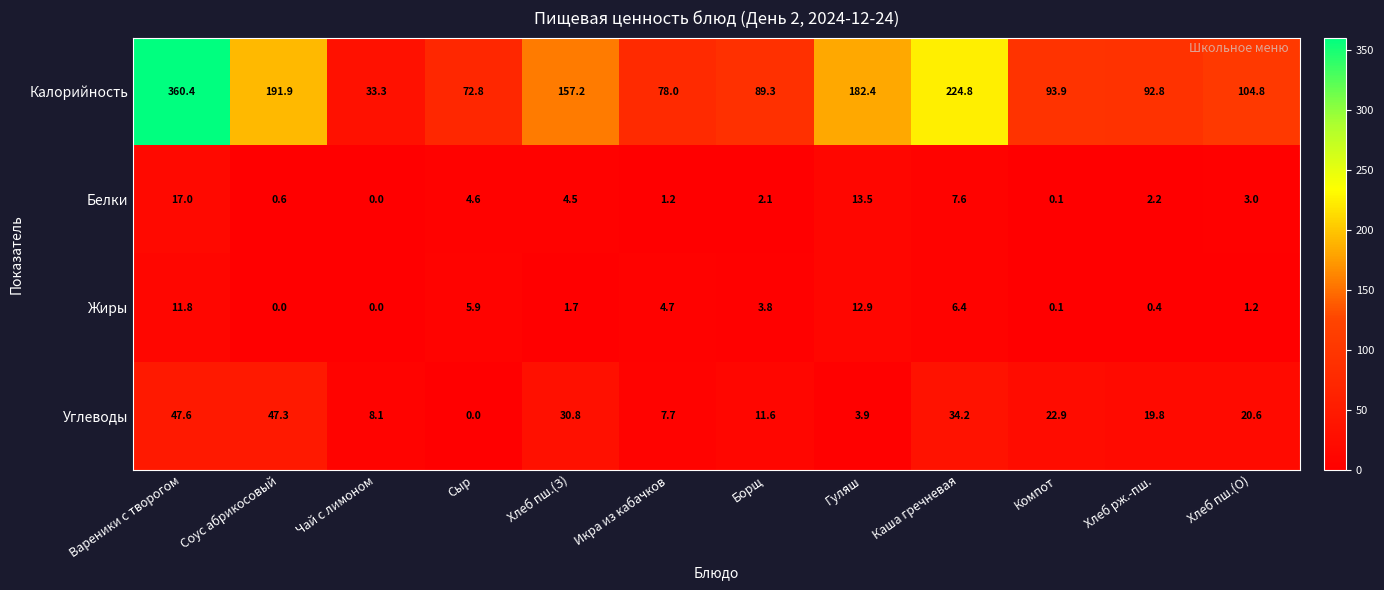

What is the difference between the Белки values at Сыр and Компот?

4.5